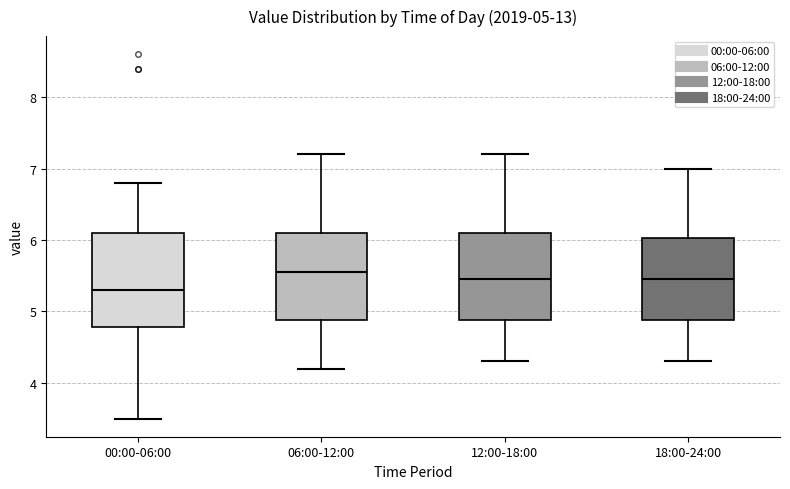

Which box has the lowest median line?

00:00-06:00